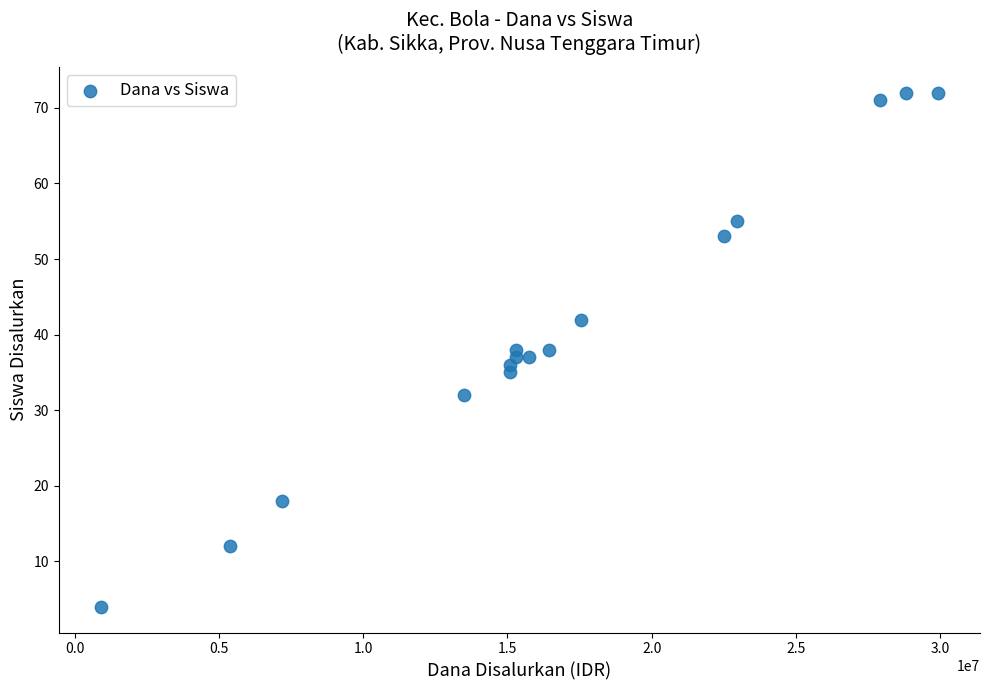

What is the range of X values (max minus min)?

29025000